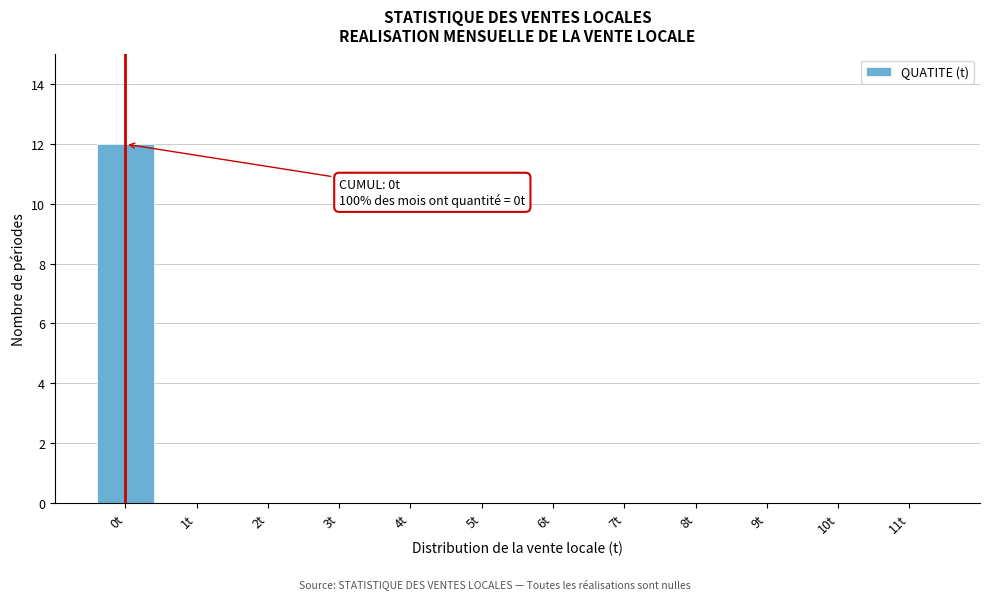

Reading left to right, transcribe all the data shown in this chart.

0t=12	1t=0	2t=0	3t=0	4t=0	5t=0	6t=0	7t=0	8t=0	9t=0	10t=0	11t=0